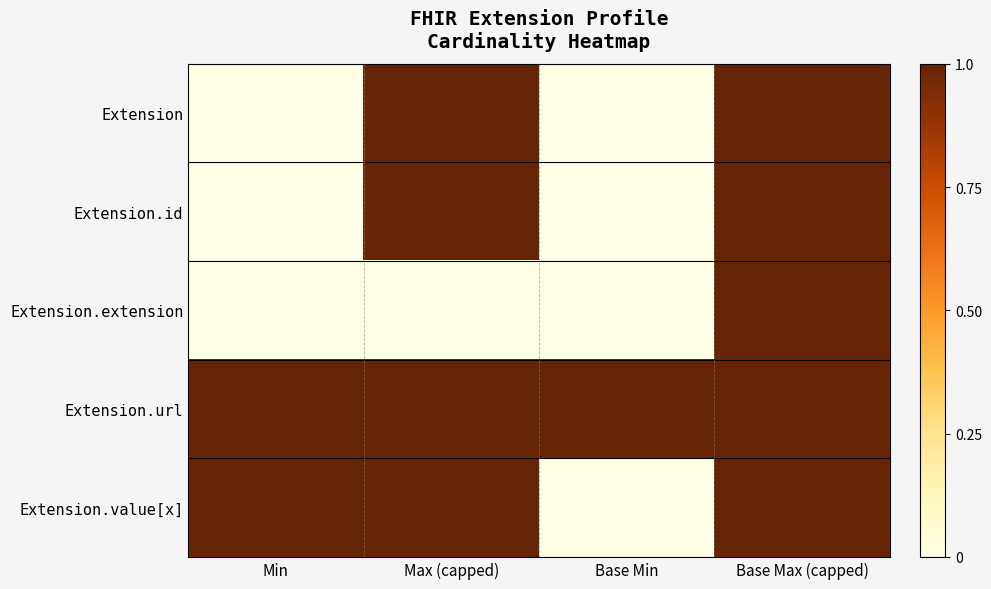

Which series has the largest total across all categories?

Extension.url